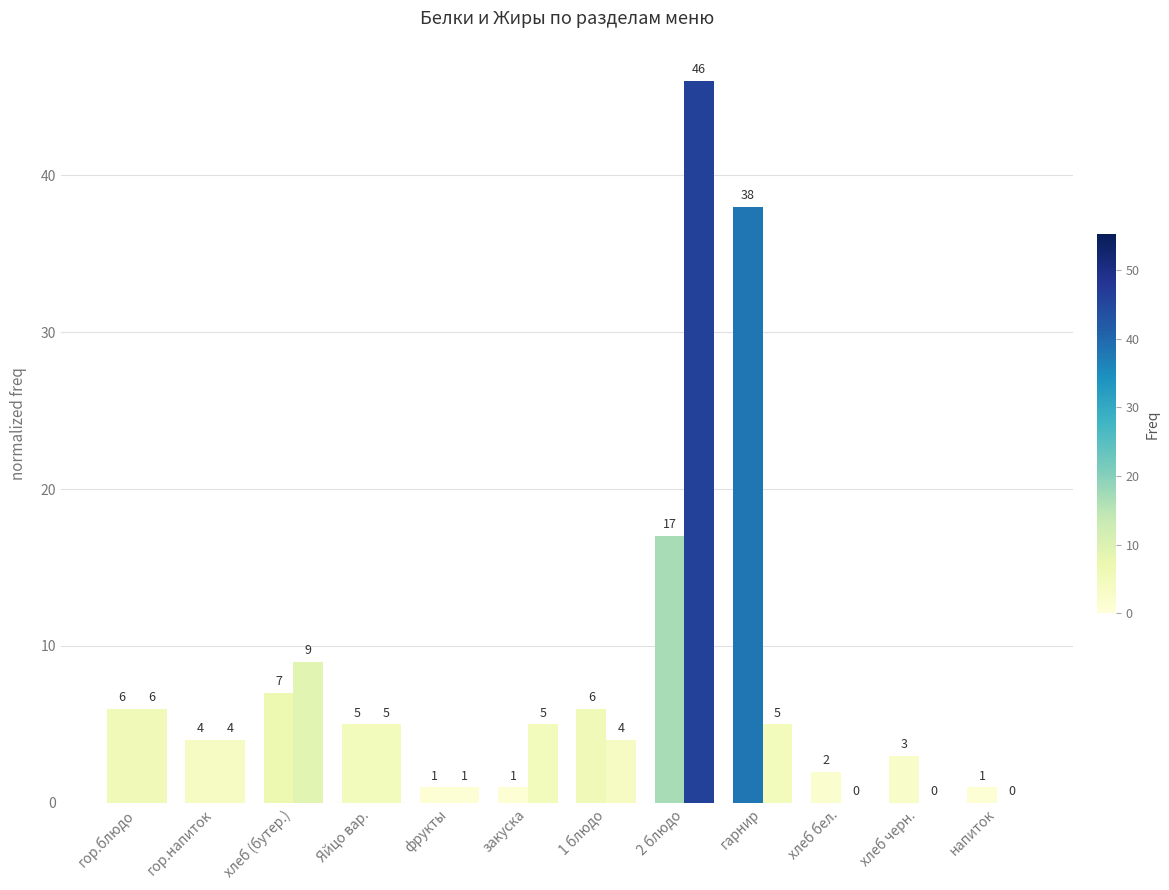

How many series are shown in this chart?

2